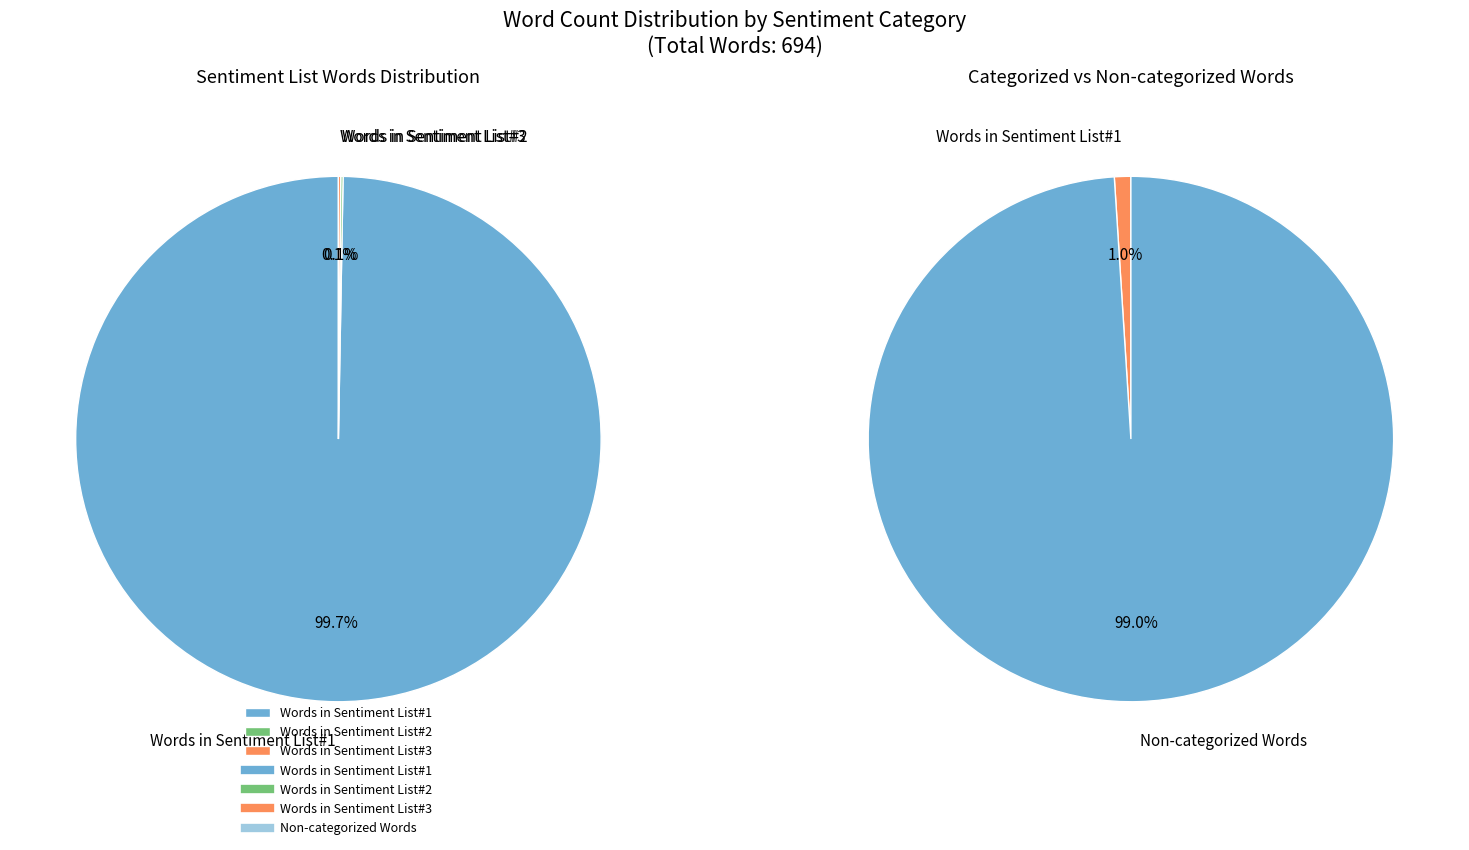

Rank the categories by value from highest to lowest.

Non-categorized Words, Words in Sentiment List#1, Words in Sentiment List#2, Words in Sentiment List#3